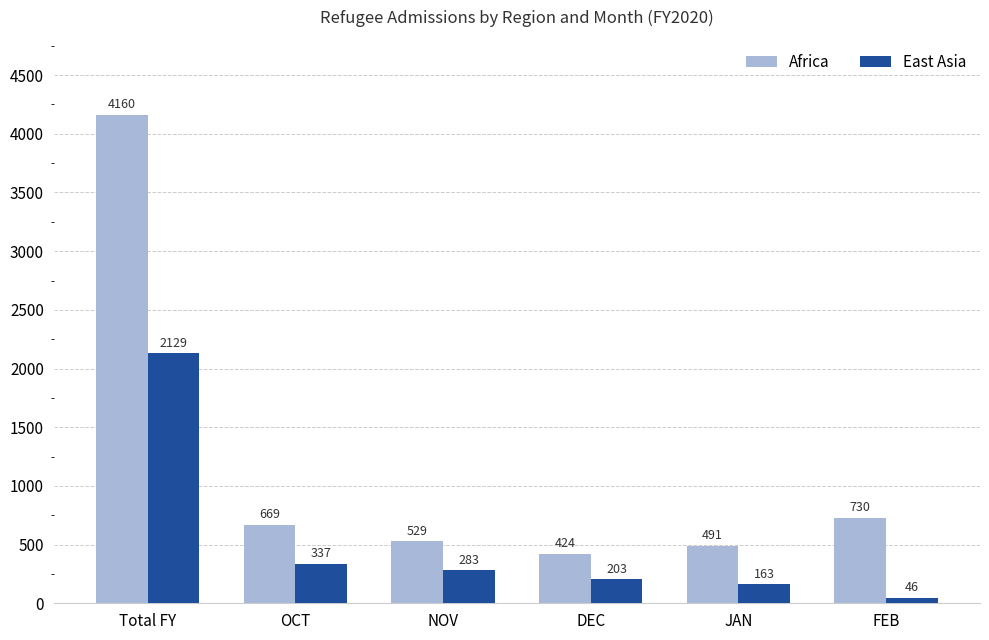

What are all the series names shown in the legend?

Africa, East Asia